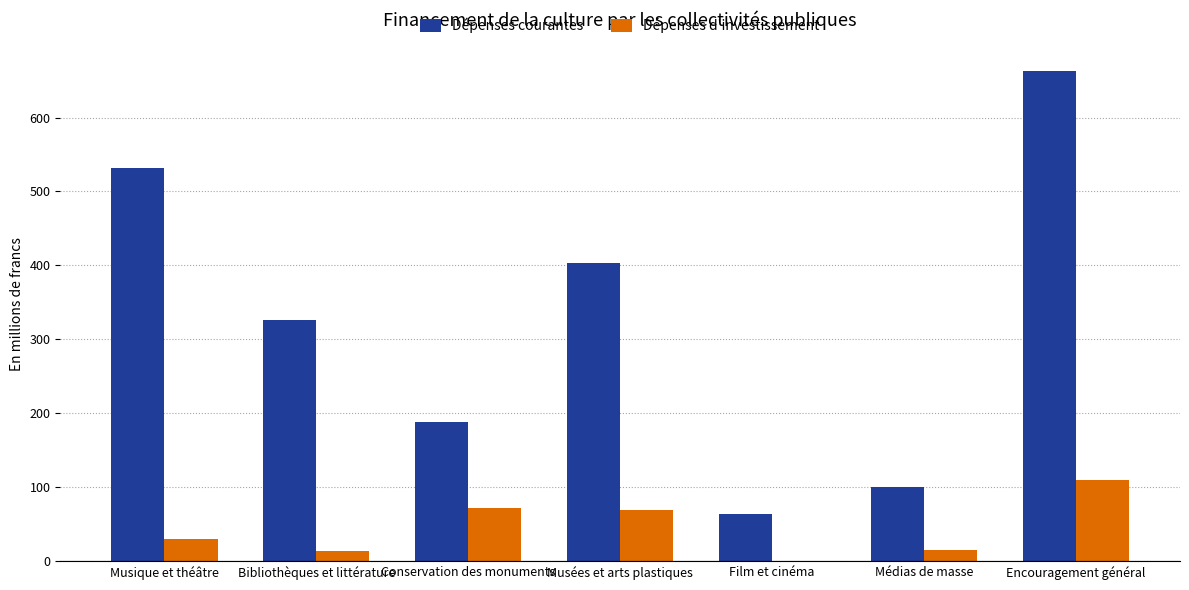

Is the value of Dépenses d'investissement at Musées et arts plastiques greater than the value of Dépenses courantes at Musique et théâtre?

No